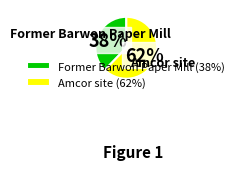

To the nearest percent, what is the difference between the Amcor site and Former Barwon Paper Mill slice percentages?

24%